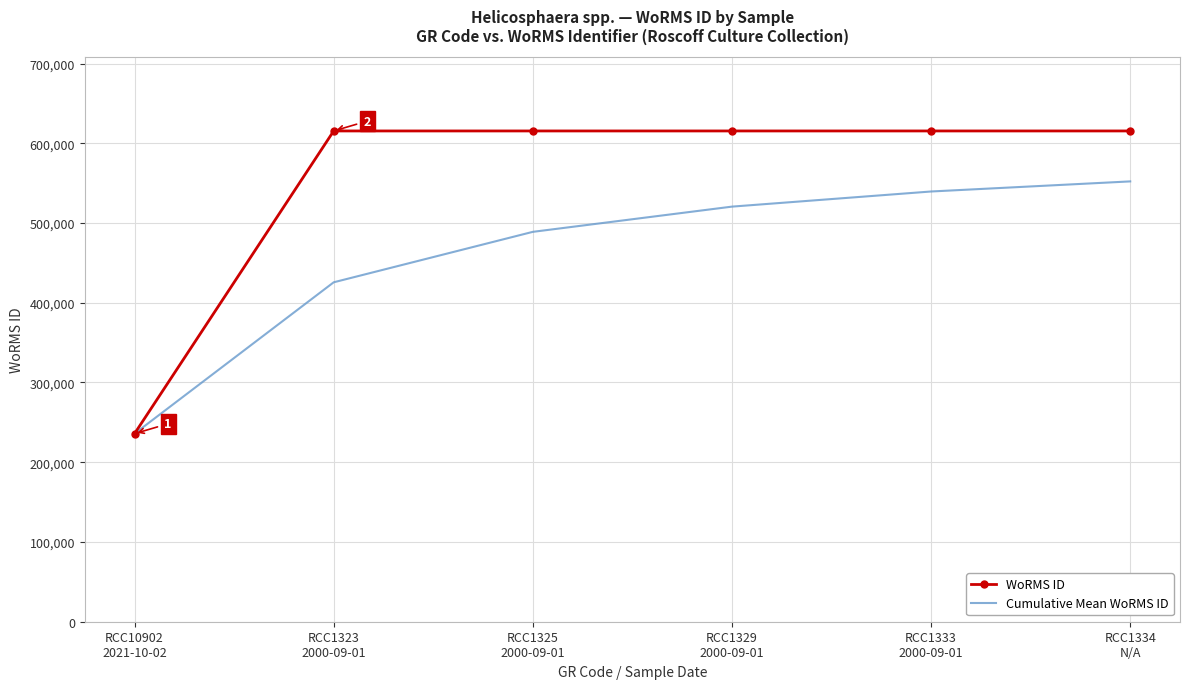

List the series in order of their overall mean, lowest first.

Cumulative Mean WoRMS ID, WoRMS ID